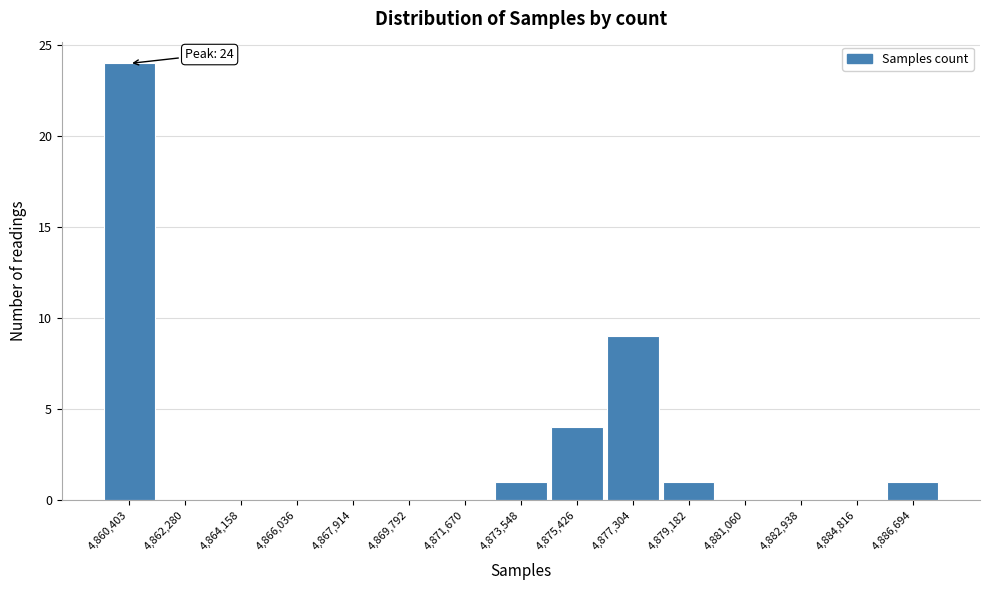

Reading left to right, what are all the values shown in this chart?

4,860,403=24	4,862,280=0	4,864,158=0	4,866,036=0	4,867,914=0	4,869,792=0	4,871,670=0	4,873,548=1	4,875,426=4	4,877,304=9	4,879,182=1	4,881,060=0	4,882,938=0	4,884,816=0	4,886,694=1